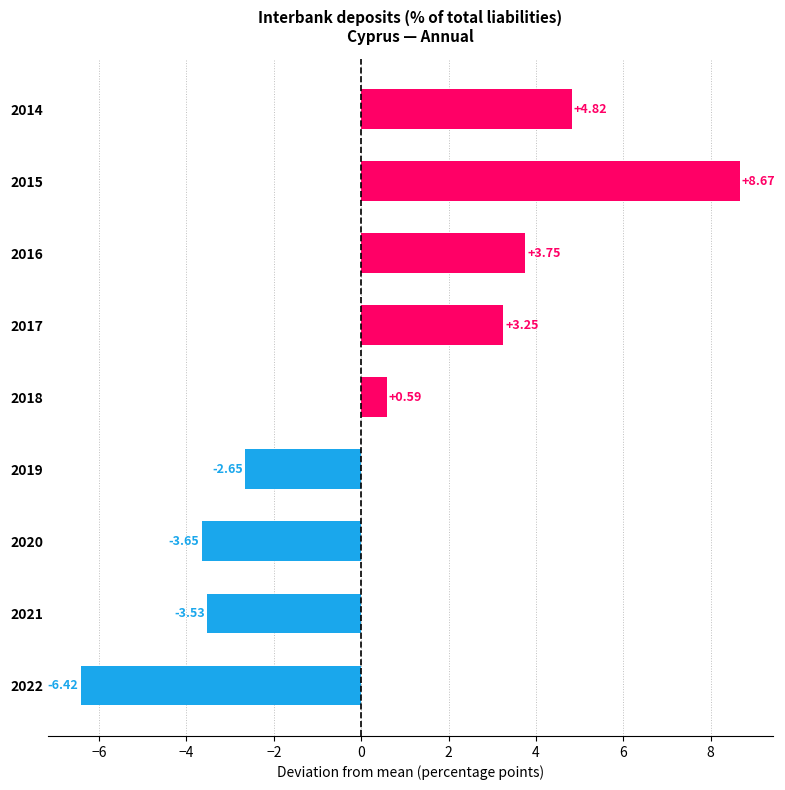

Approximately how many times larger is the value at 2016 compared to 2015?

0.4